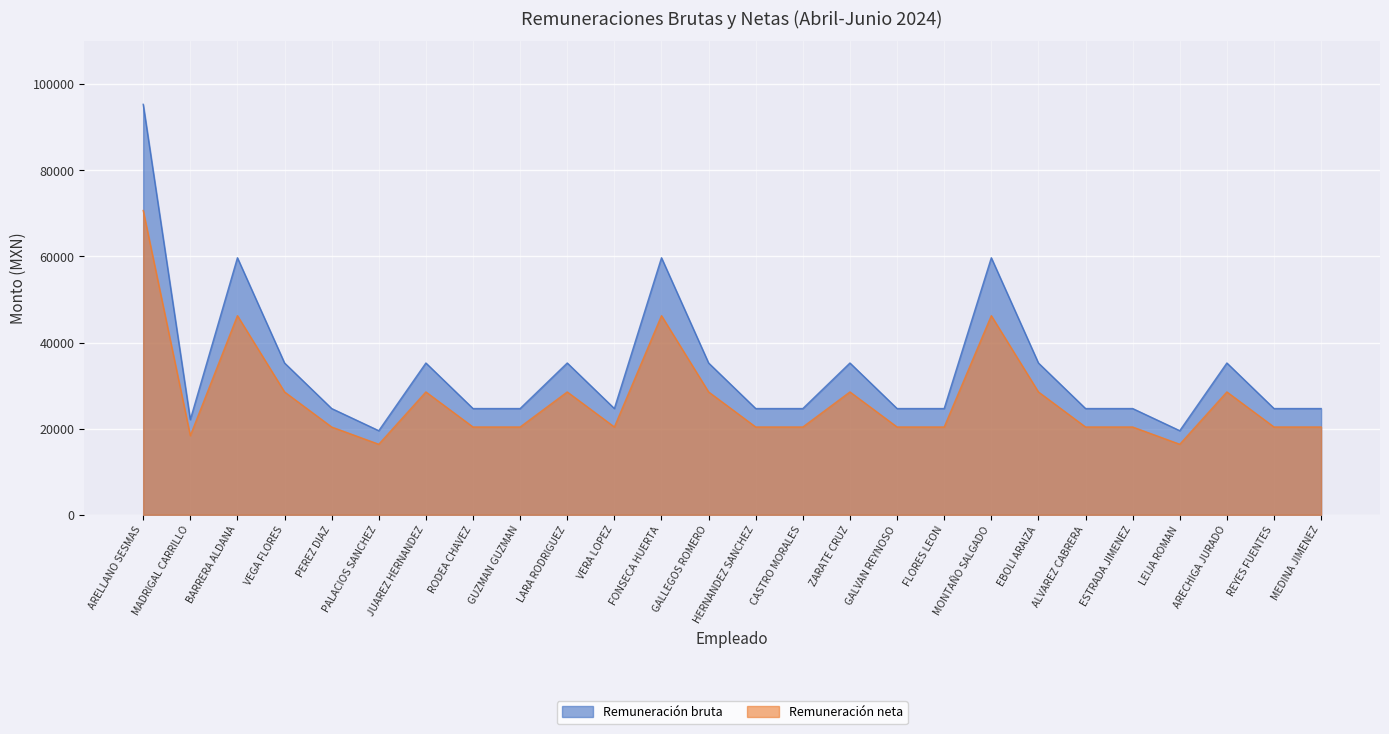

True or false: Remuneración bruta and Remuneración neta intersect in this chart.

False